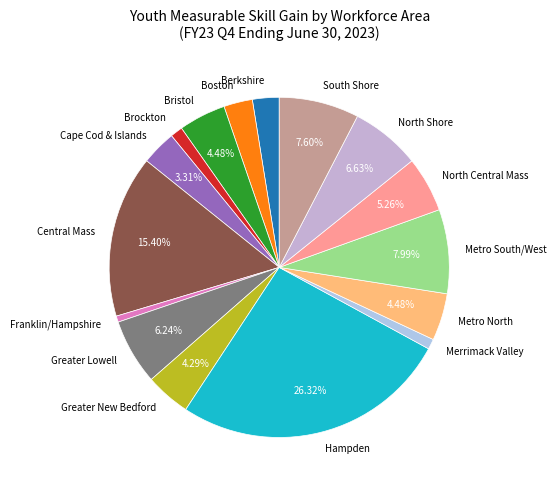

What is the ratio of the value at South Shore to the value at Bristol?

1.7